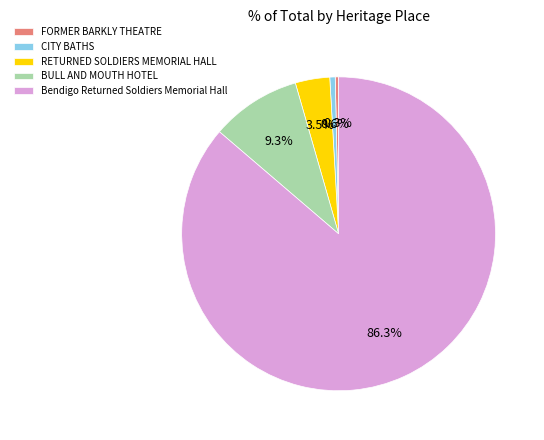

Between Bendigo Returned Soldiers Memorial Hall and CITY BATHS, which is larger?

Bendigo Returned Soldiers Memorial Hall